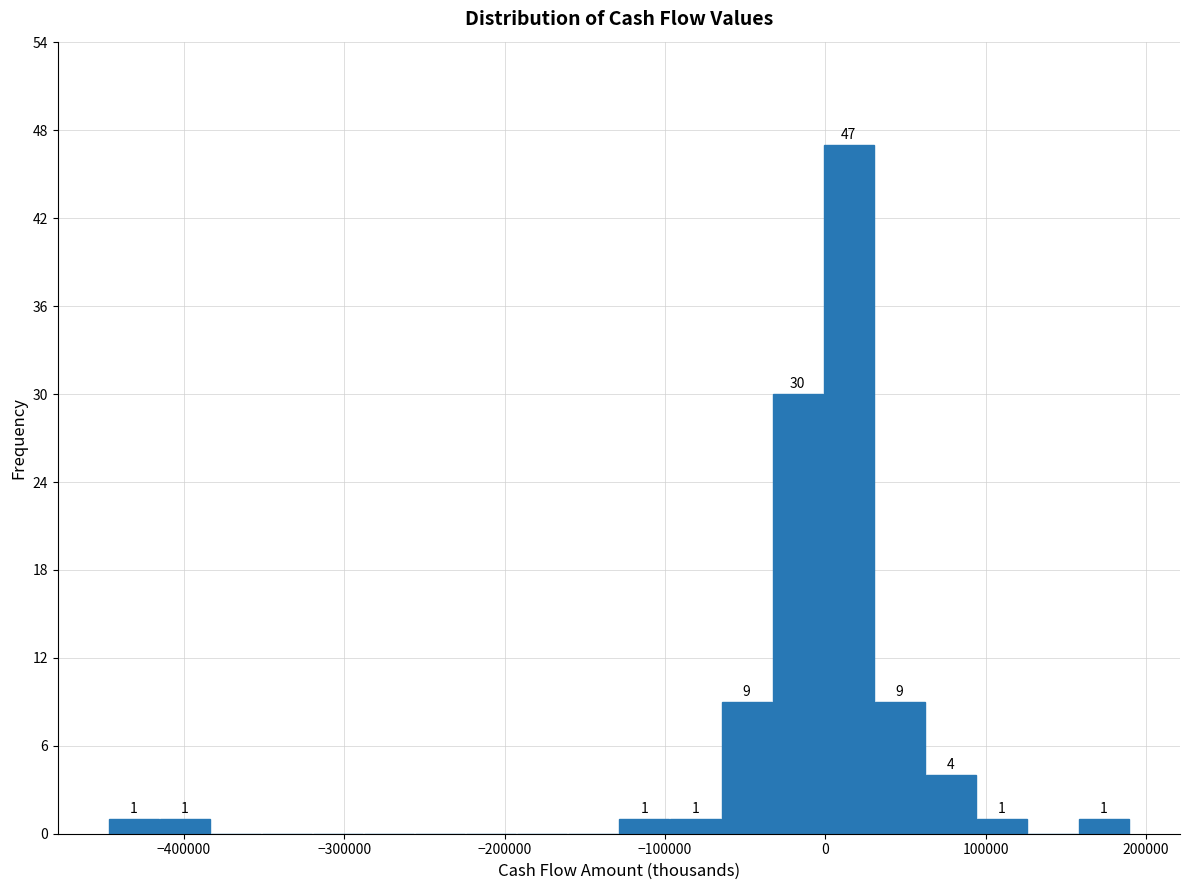

Around what value on the x-axis is the tallest bar? Give the approximate position of its centre, as read against the axis.

10000